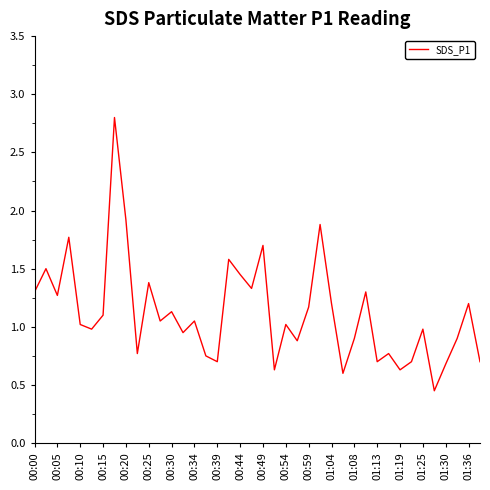

What is the maximum value shown in the chart?

2.8